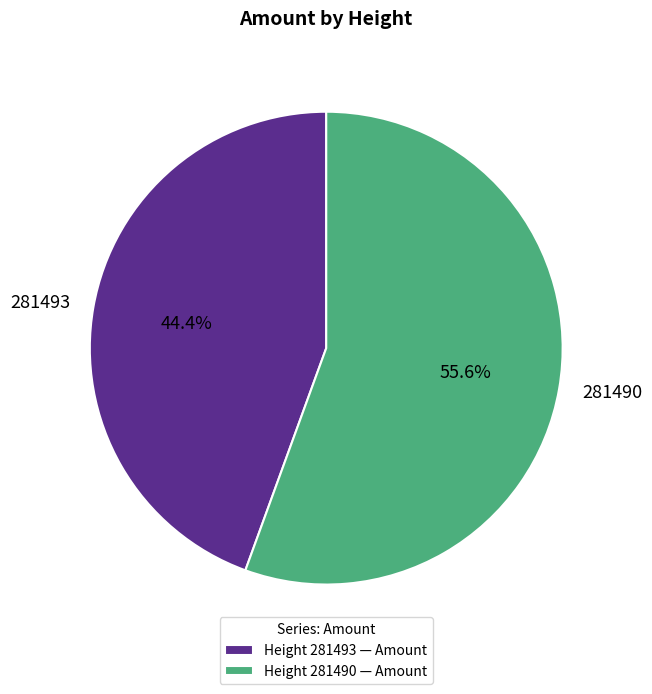

Between 281490 and 281493, which is larger?

281490